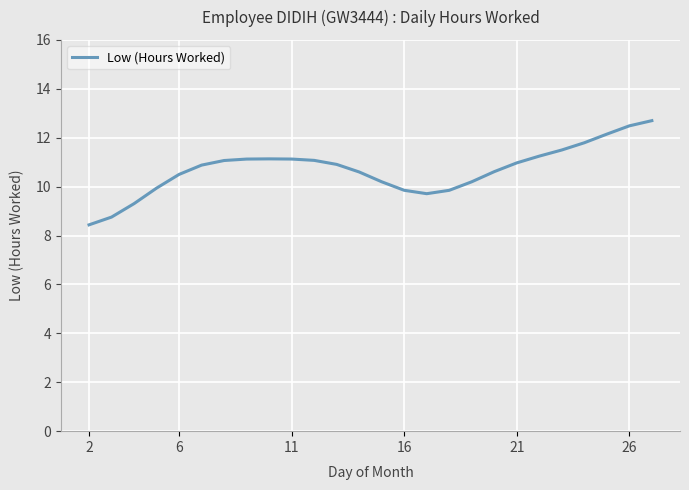

What is the difference between the second highest and second lowest values?

3.7